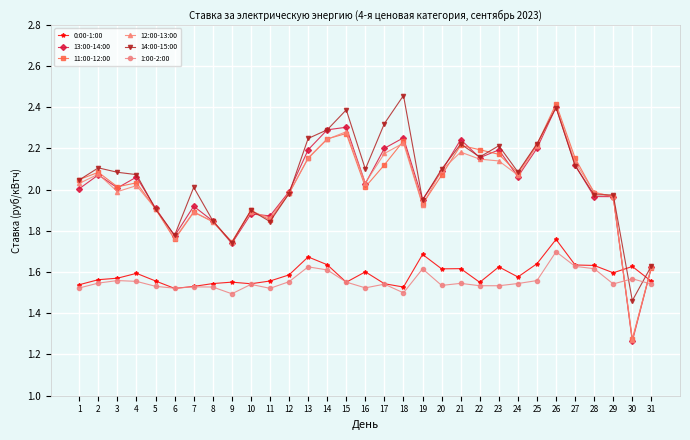

Where is the first local maximum for 14:00-15:00?

2